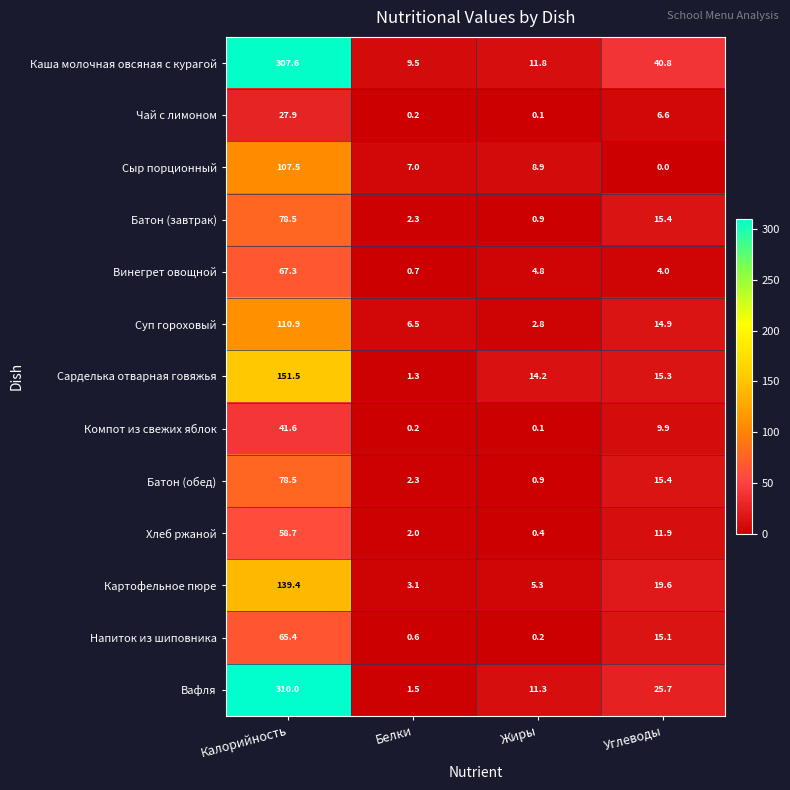

At how many categories does at least one series exceed 3?

4